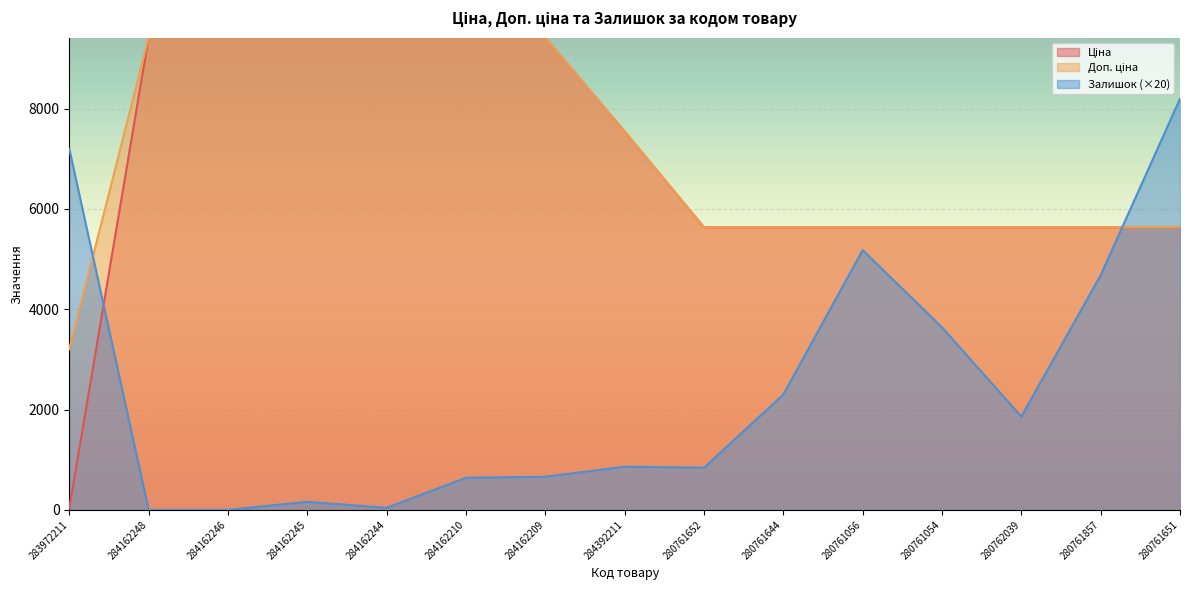

Between 284162246 and 280761857, which series saw the biggest shift?

Залишок (×20)